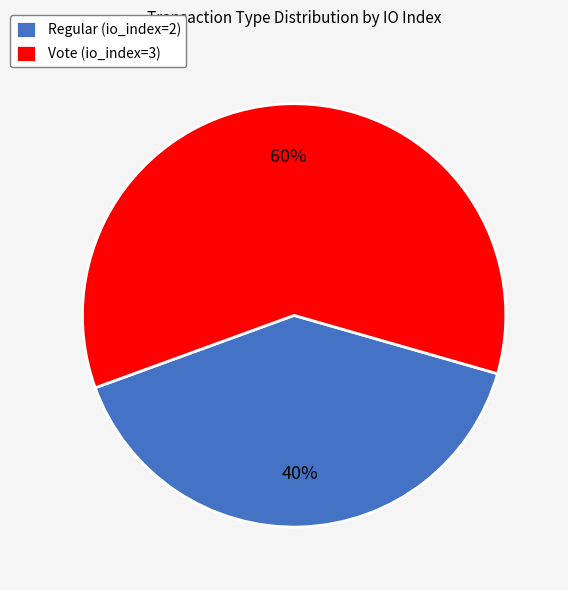

Which category has the smallest portion of the pie?

Regular (io_index=2)